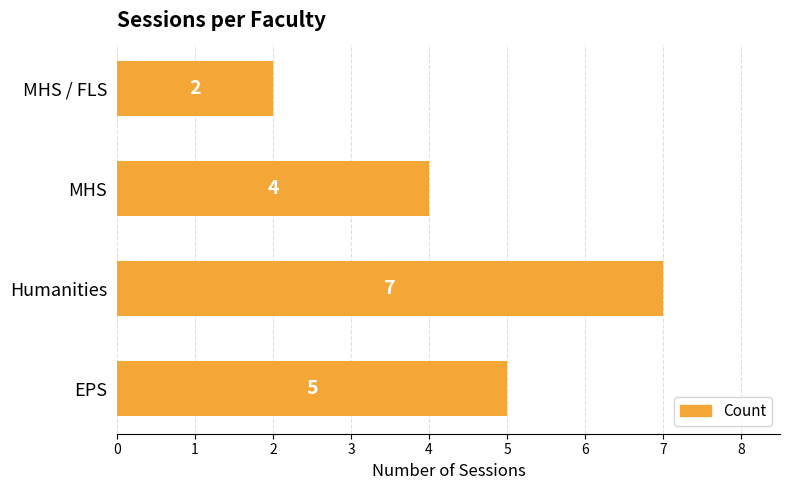

Where is the data nearest to the value 4?

MHS